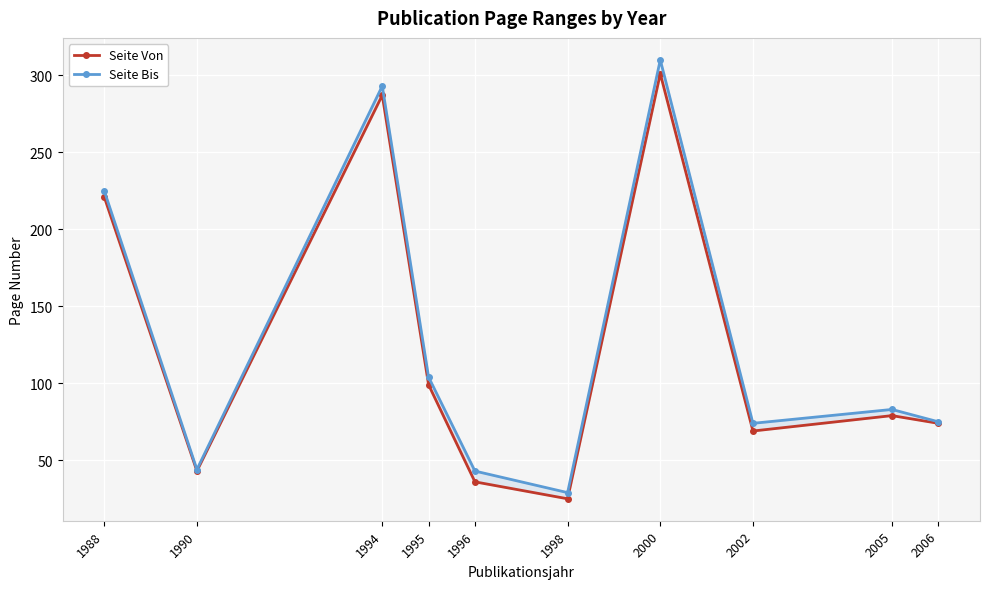

Rank the series by their average value, from highest to lowest.

Seite Bis, Seite Von